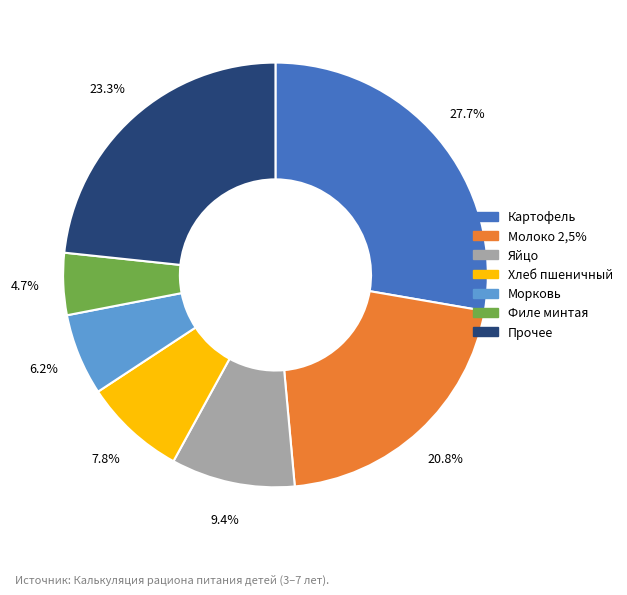

Is there a majority slice in this chart?

No